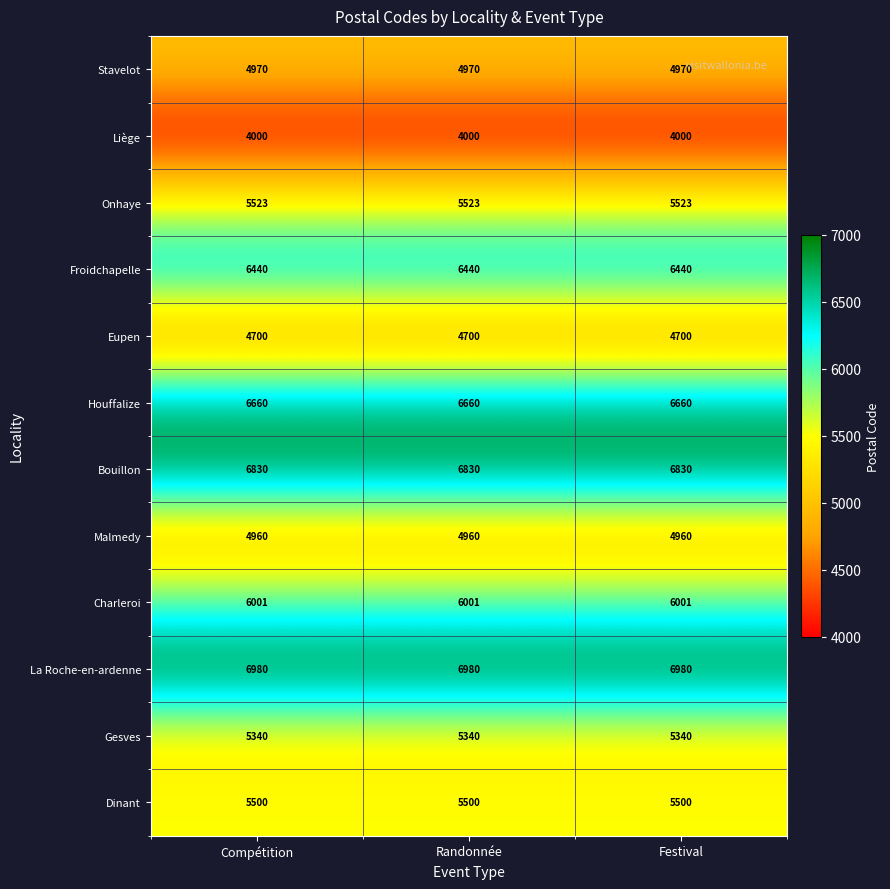

The value of Froidchapelle at Randonnée is 6440. True or false?

True